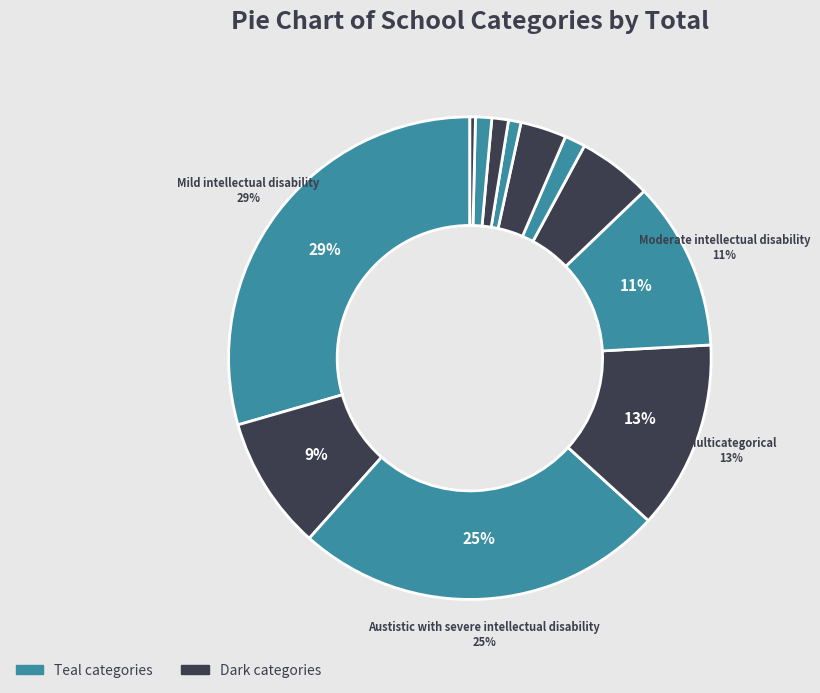

Count the number of slices in the pie.

12